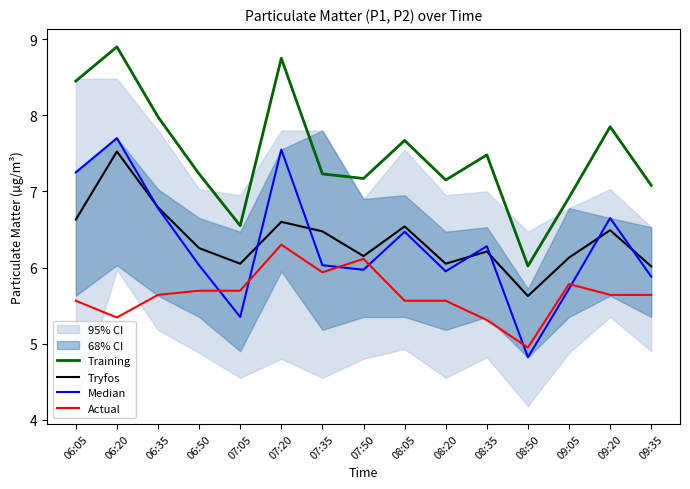

Is the value of Actual at 08:20 greater than the value of Training at 09:20?

No